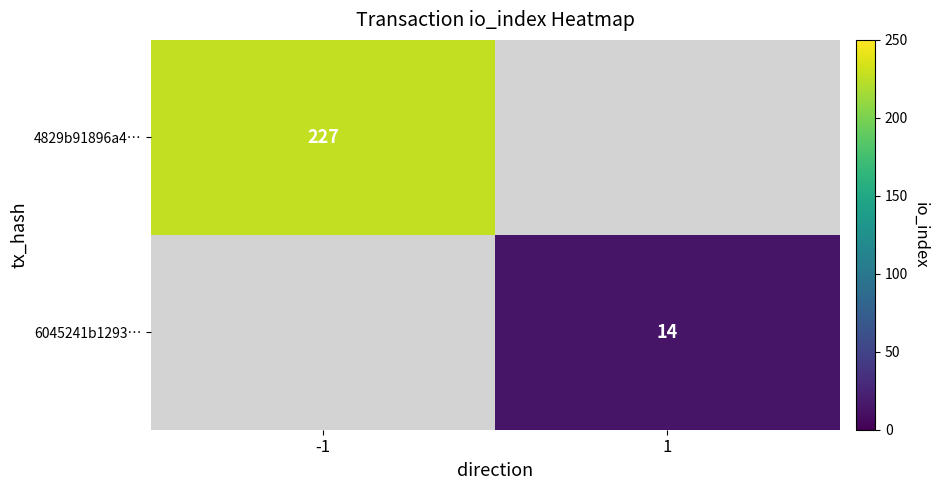

Which has a higher value, 1 or -1?

-1